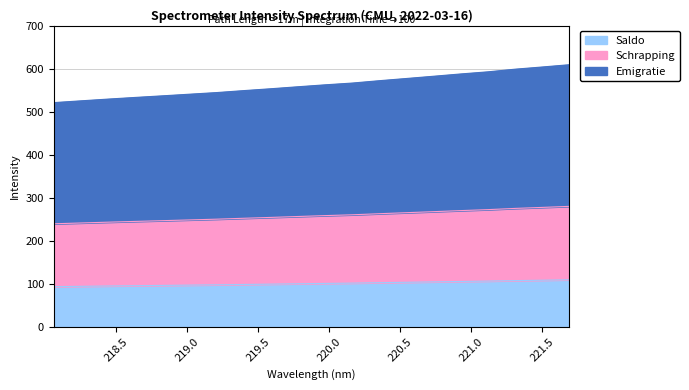

Between 220.3533 and 221.6902, which is larger?

221.6902